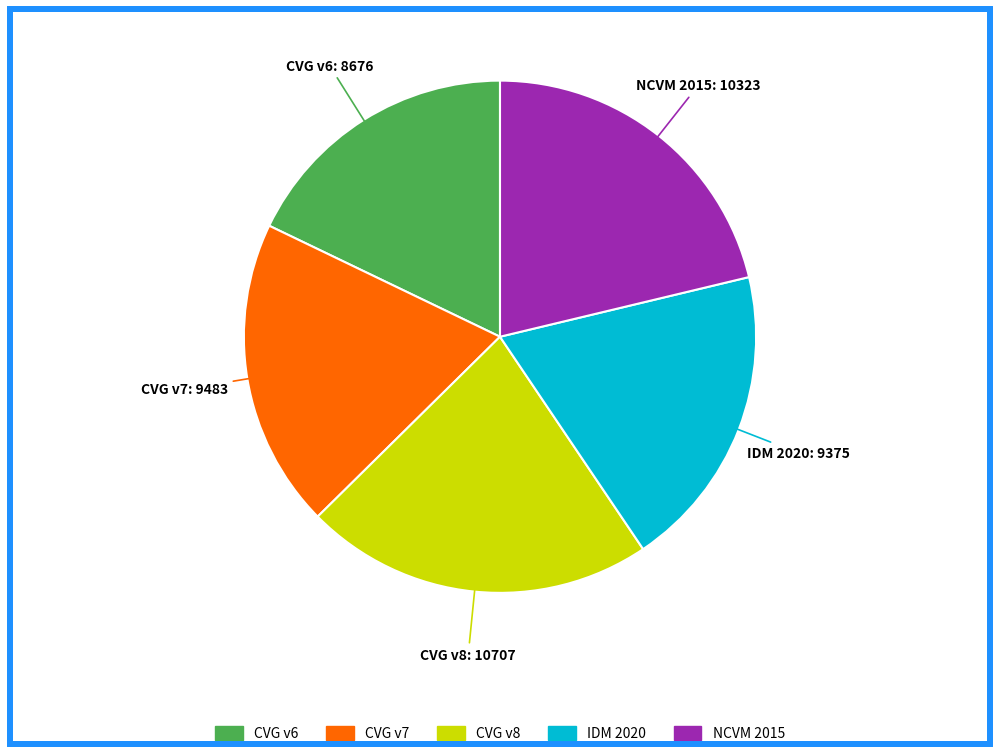

Does any single category account for the majority?

No